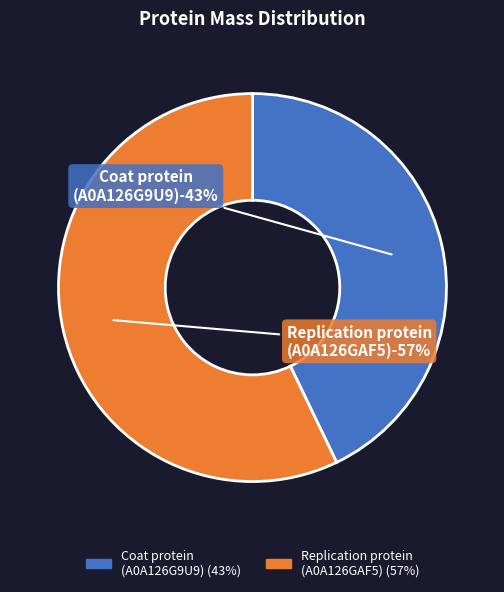

Is there any slice that represents more than half of the pie?

Yes